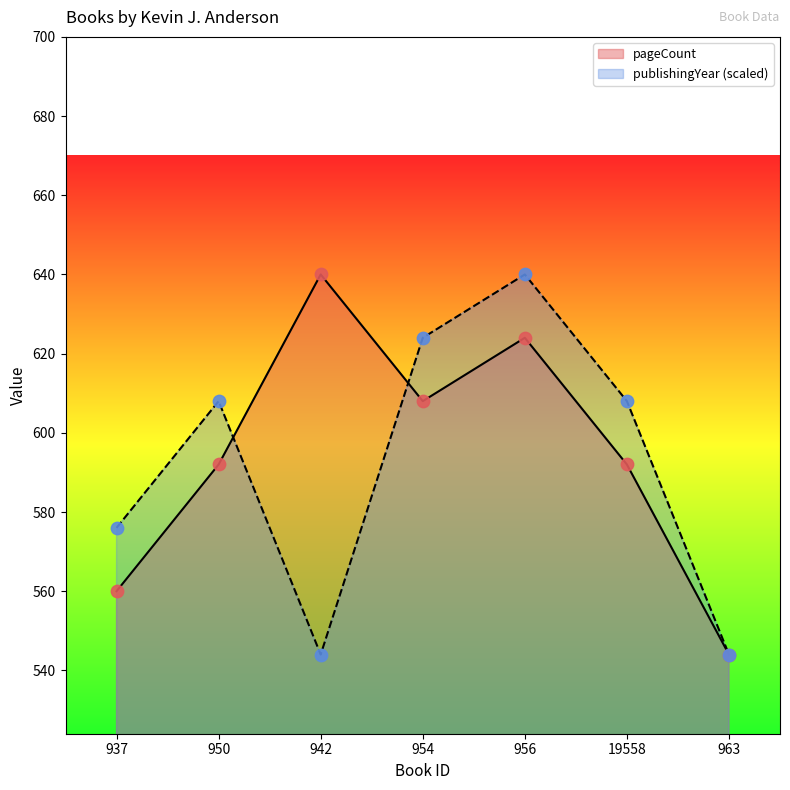

Which series has the largest Y range (max minus min)?

pageCount